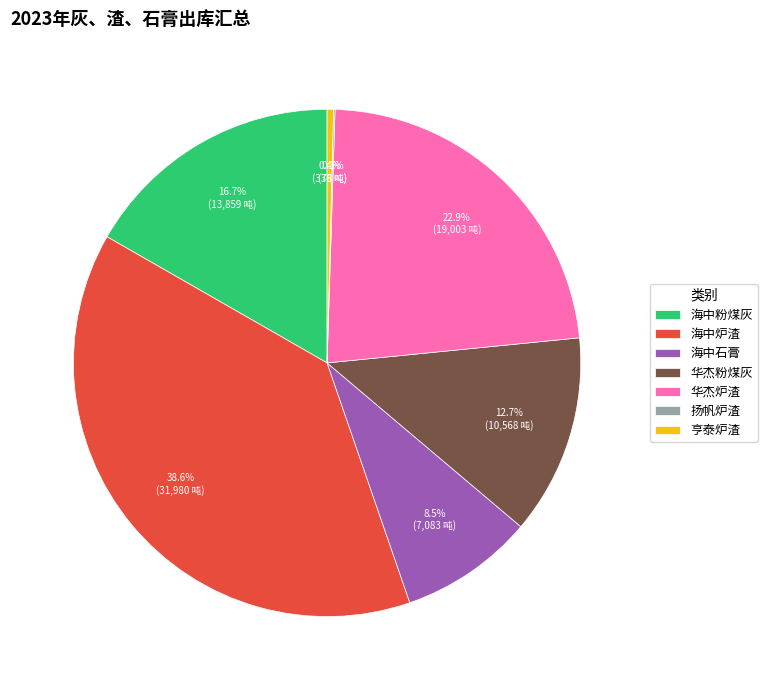

True or false: 亨泰炉渣 accounts for 13% of the total.

False